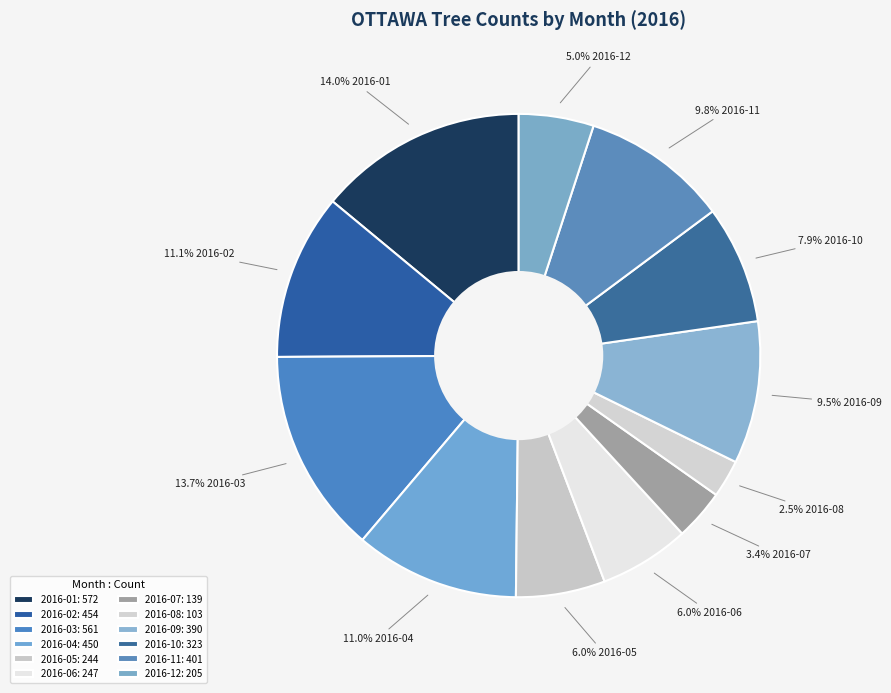

Does 2016-02 represent more than half of the total?

No